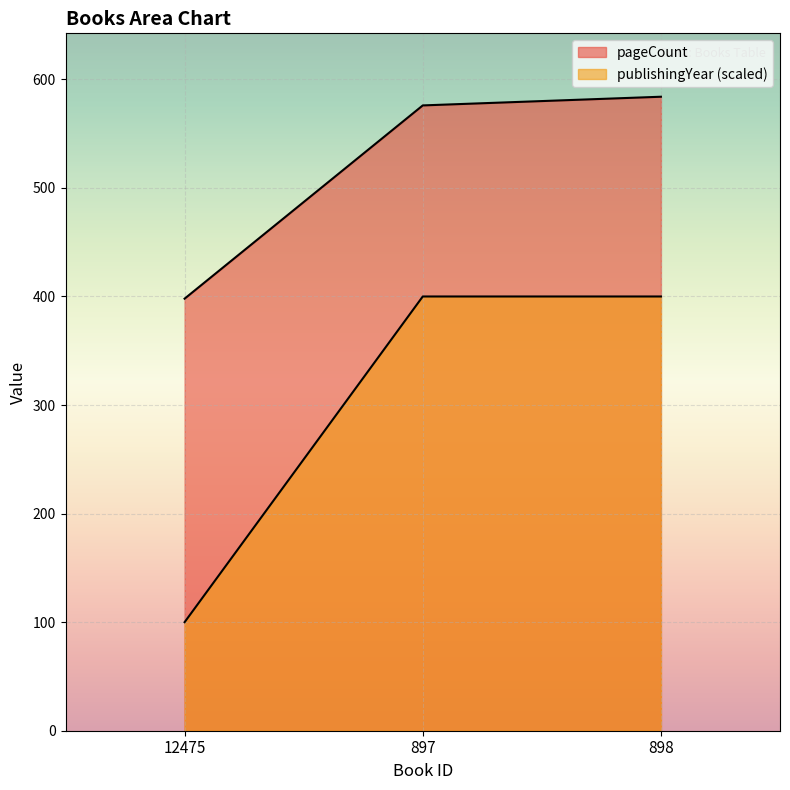

List the labels in order of pageCount value, smallest first.

12475, 897, 898